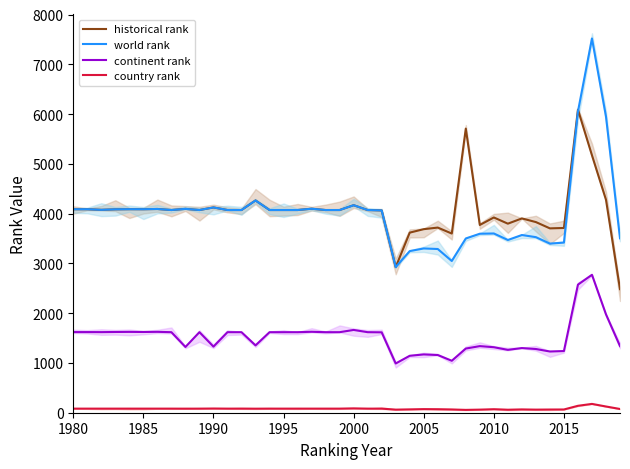

How many data points in historical rank are less than 4072?

14